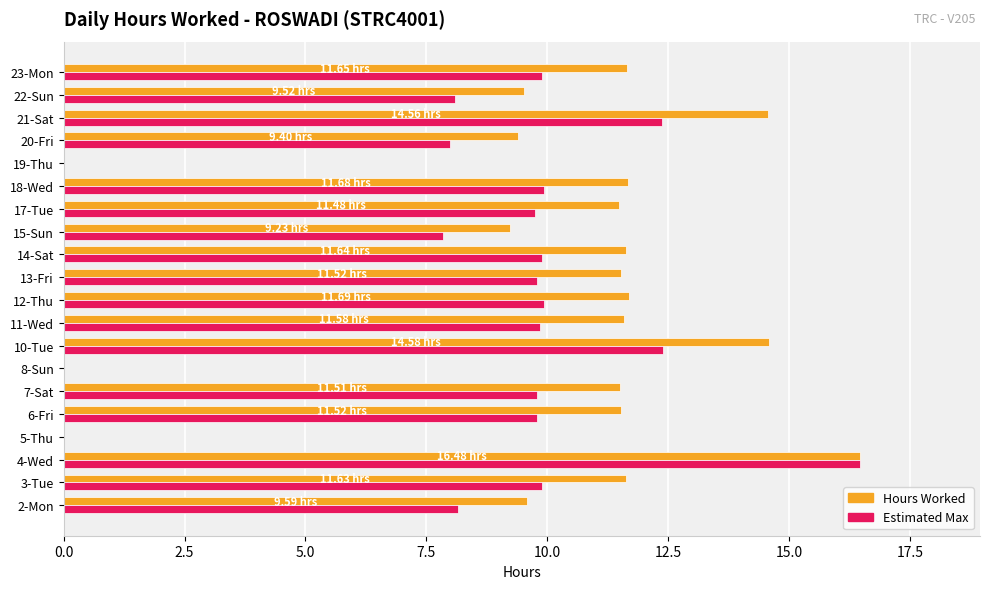

What is the sum of the Hours Worked values at 4-Wed and 5-Thu?

16.5